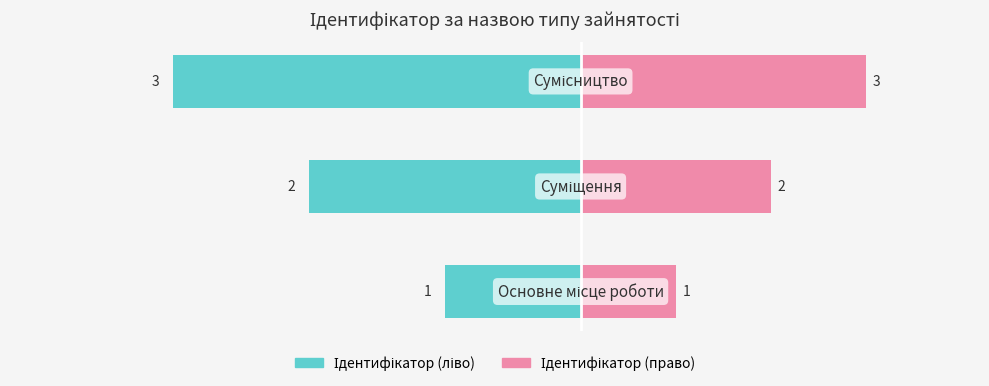

Which series has the largest total across all categories?

Ідентифікатор (право)